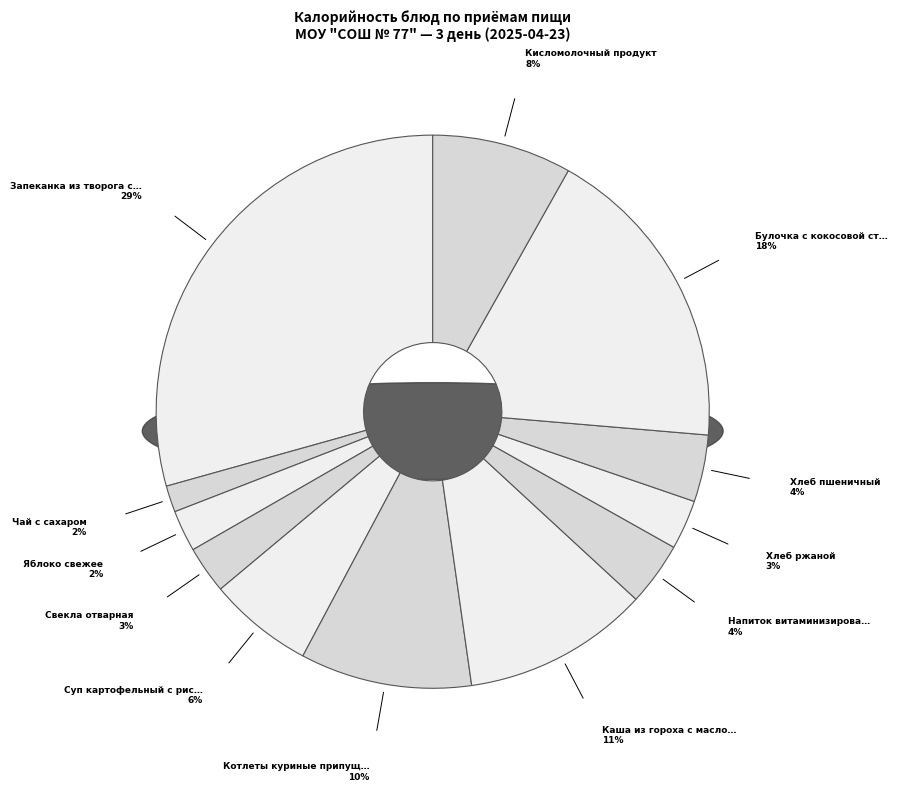

Does any single category account for the majority?

No